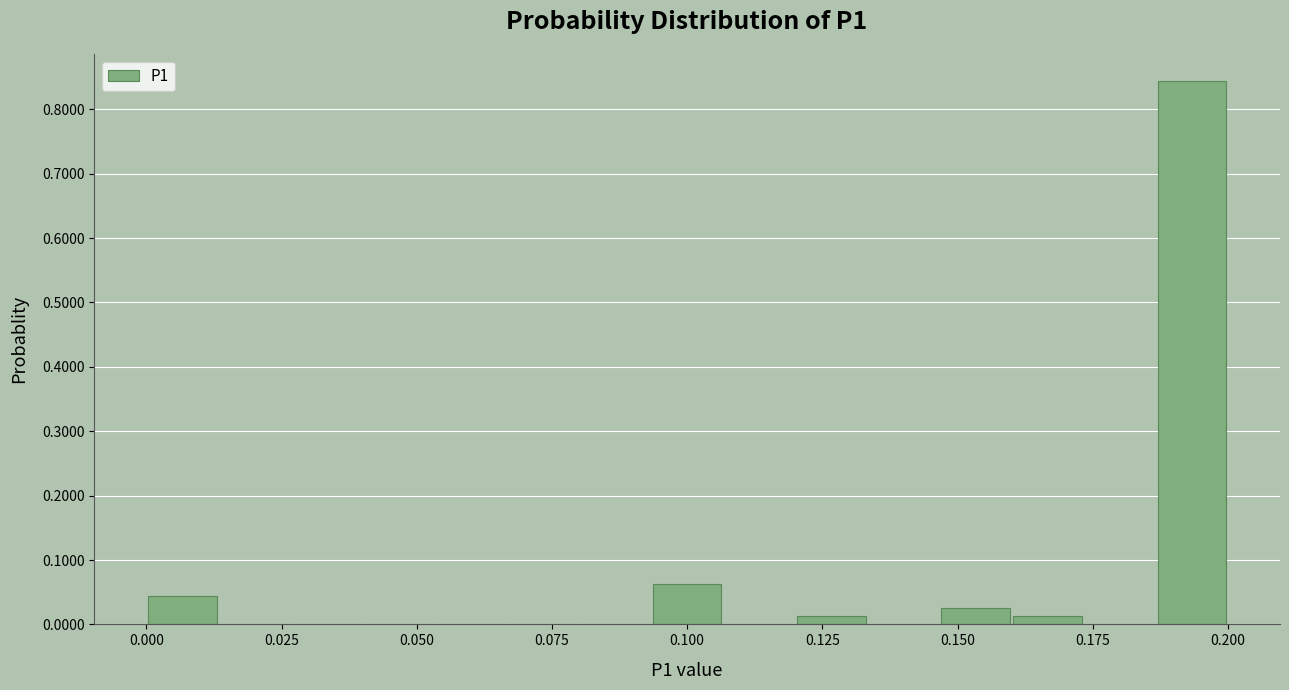

Read against the x-axis, roughly where is the centre of the tallest bar?

0.195